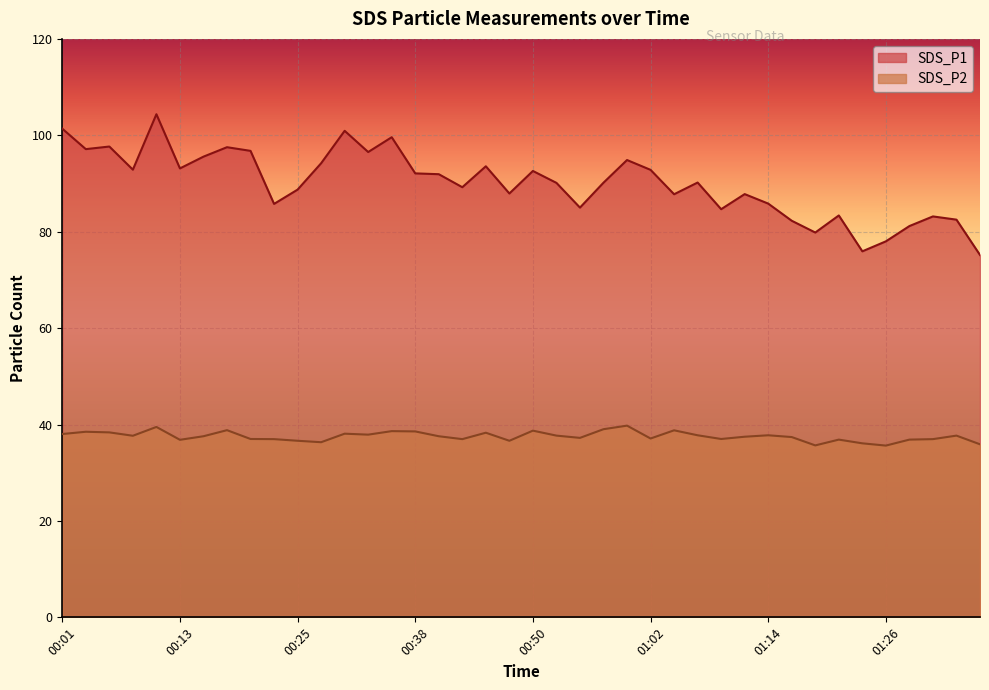

True or false: SDS_P1 and SDS_P2 intersect in this chart.

False